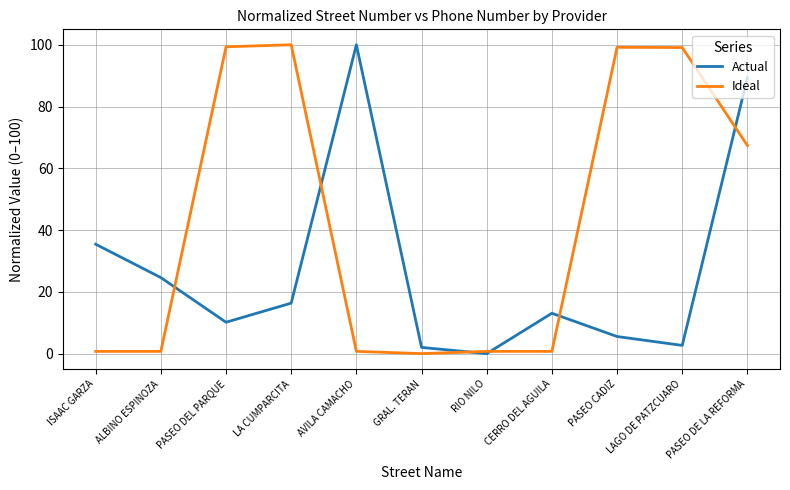

What position from the left is LA CUMPARCITA?

4